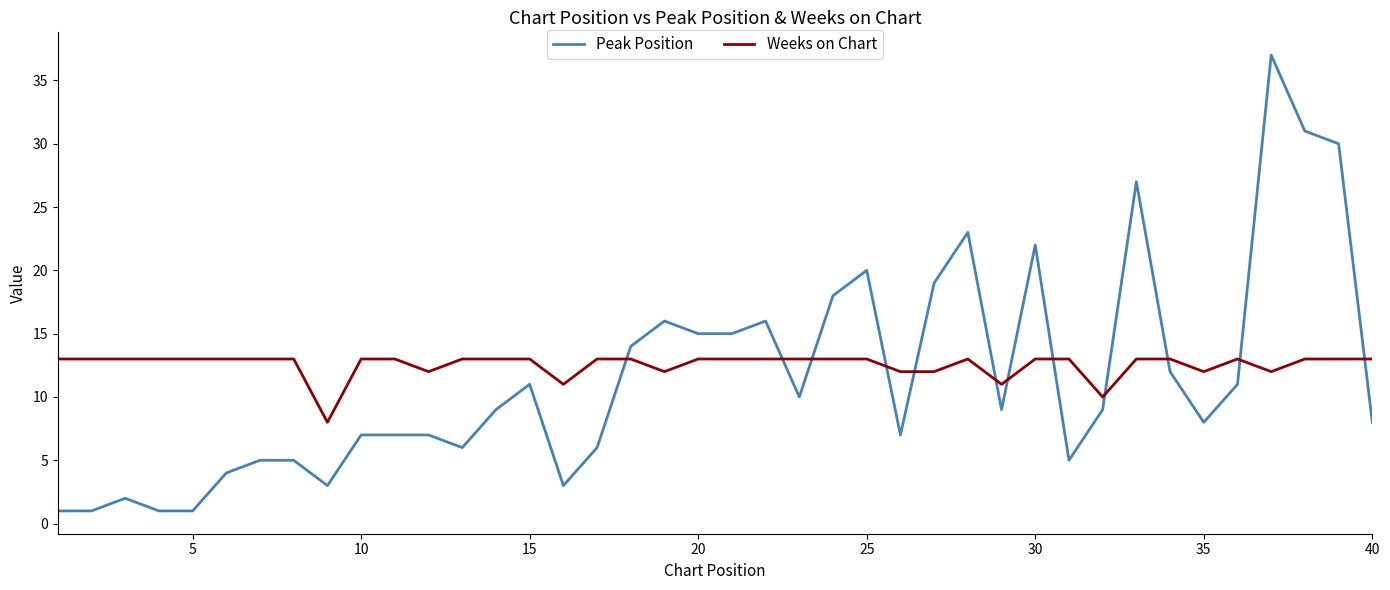

What is the maximum value for Weeks on Chart?

13